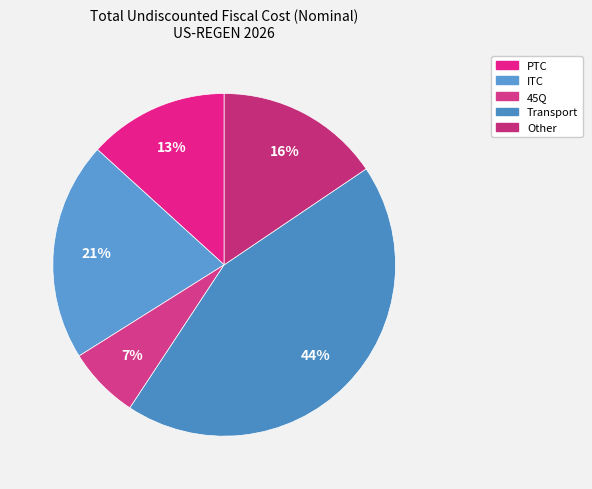

Which slice is the largest?

Transport